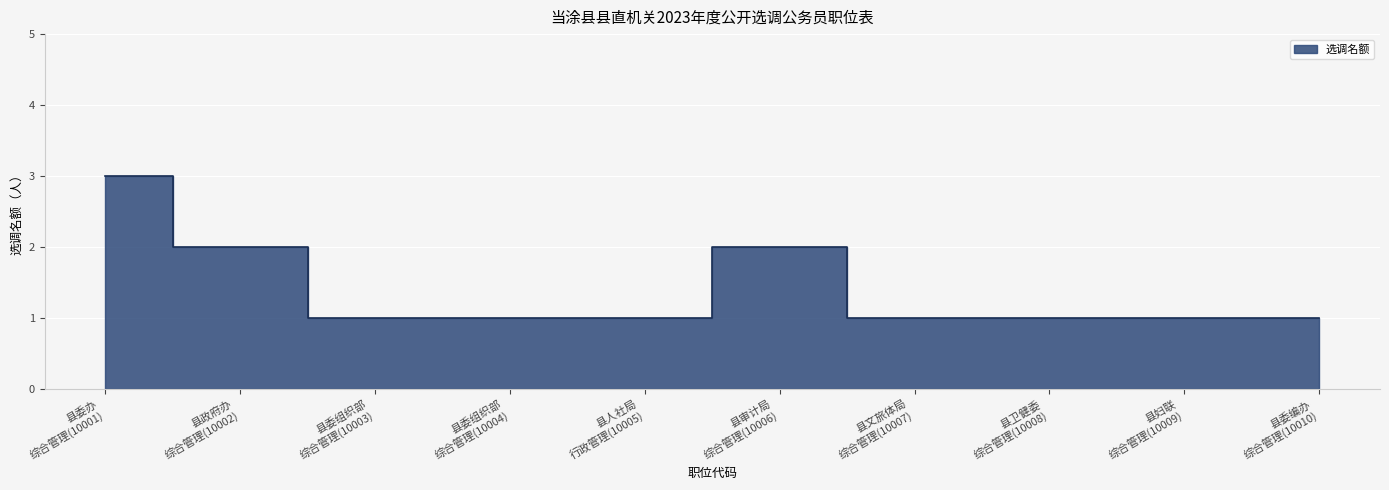

How many values are between 1 and 2?

9